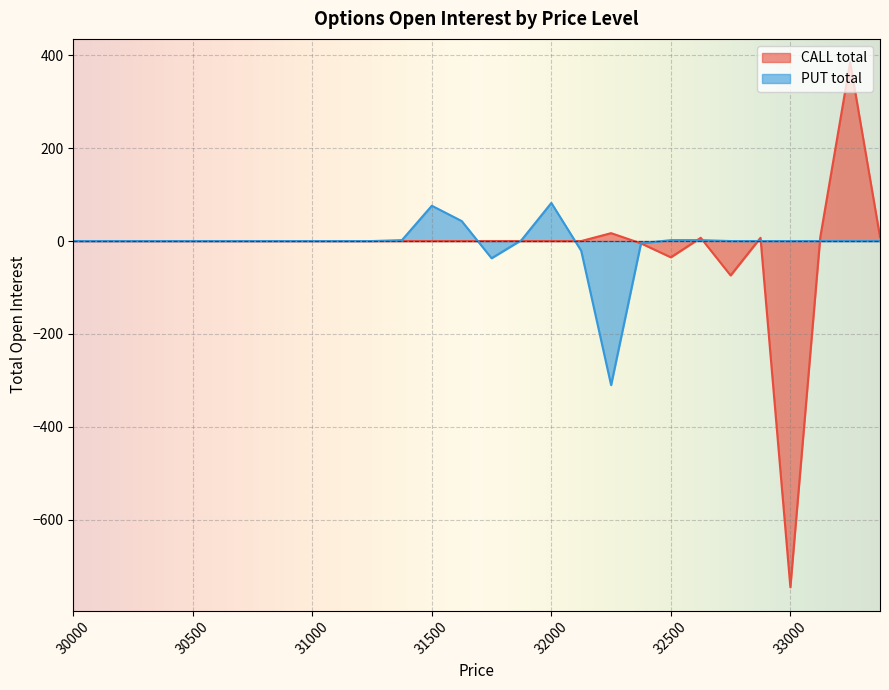

Reading right to left, transcribe all the data shown in this chart.

CALL total: 30000=0	30125=0	30250=0	30375=0	30500=0	30625=0	30750=0	30875=0	31000=0	31125=0	31250=0	31375=0	31500=0	31625=0	31750=0	31875=0	32000=0	32125=0	32250=17	32375=-5	32500=-35	32625=7	32750=-74	32875=7	33000=-745	33125=8	33250=385	33375=9
PUT total: 30000=0	30125=0	30250=0	30375=0	30500=0	30625=0	30750=0	30875=0	31000=0	31125=0	31250=0	31375=2	31500=76	31625=43	31750=-37	31875=2	32000=82	32125=-21	32250=-310	32375=-5	32500=2	32625=2	32750=0	32875=0	33000=0	33125=0	33250=0	33375=0